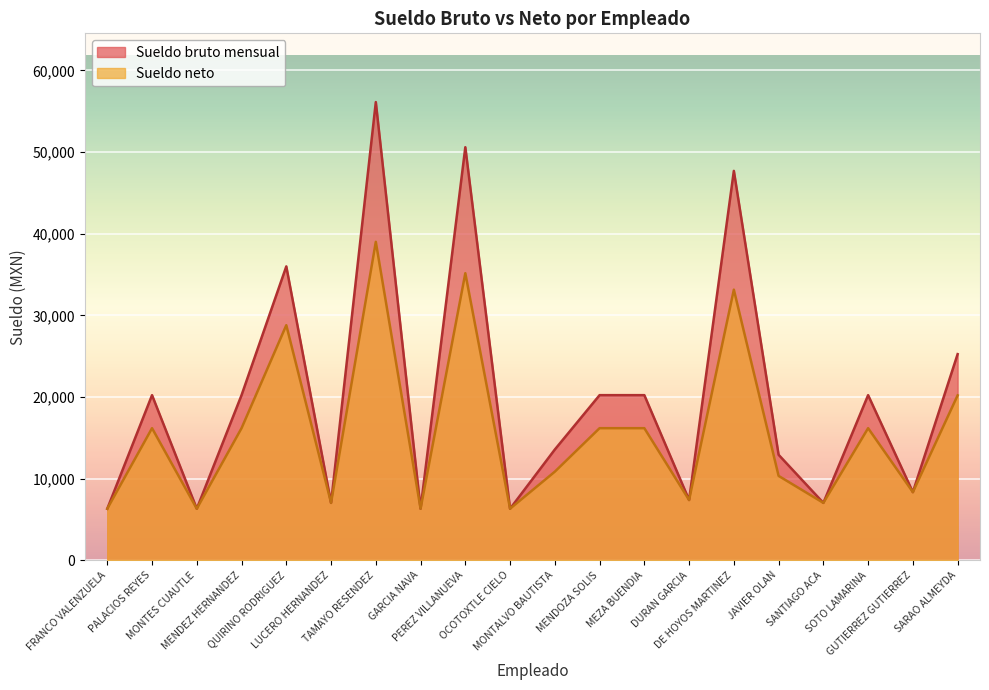

How many lines are shown in the chart?

2